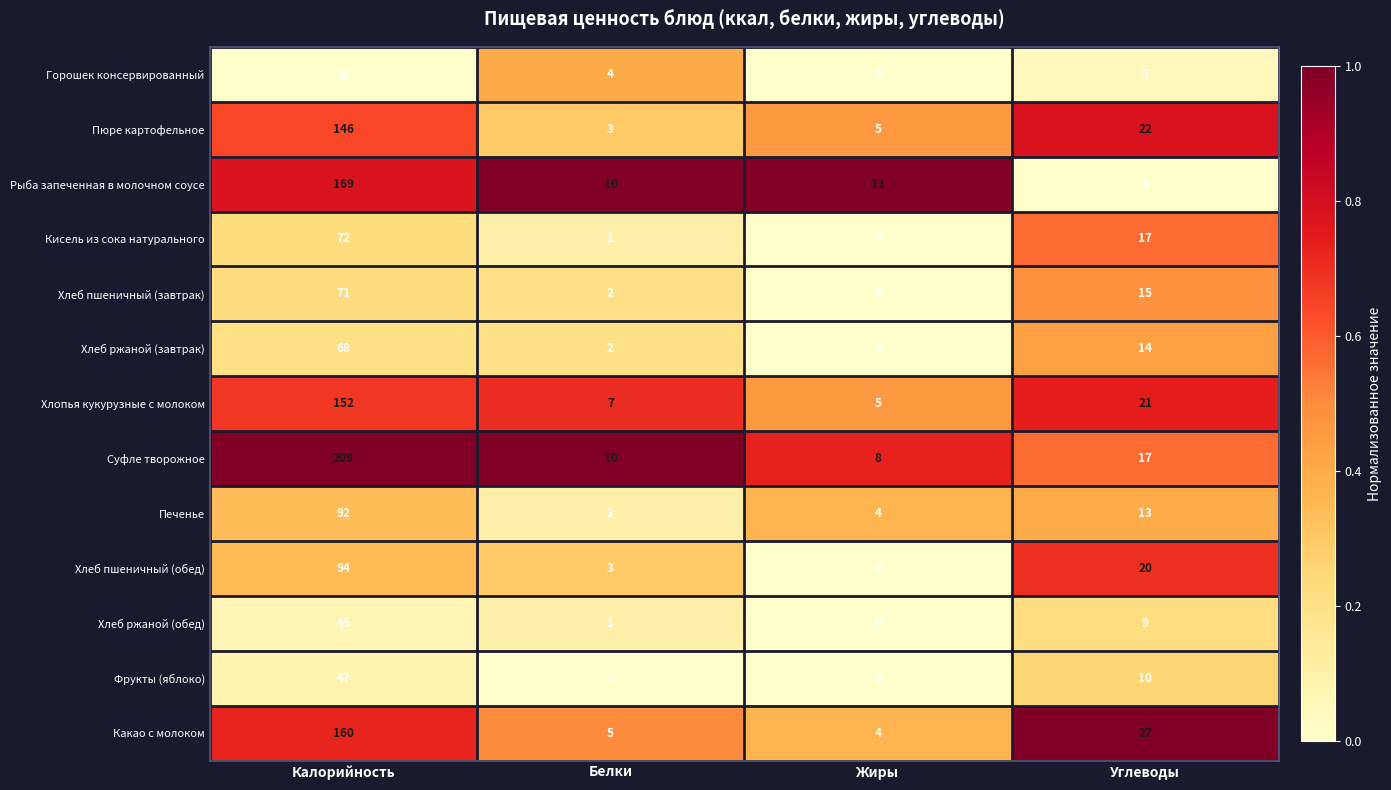

Which series has the largest total across all categories?

Суфле творожное